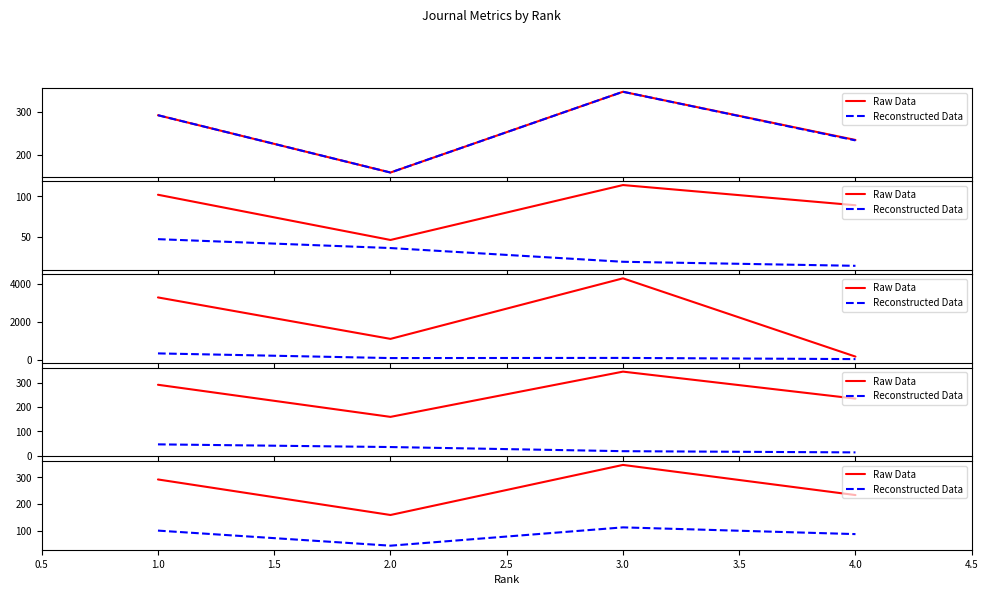

True or false: Reconstructed Data and Raw Data cross at least once.

False